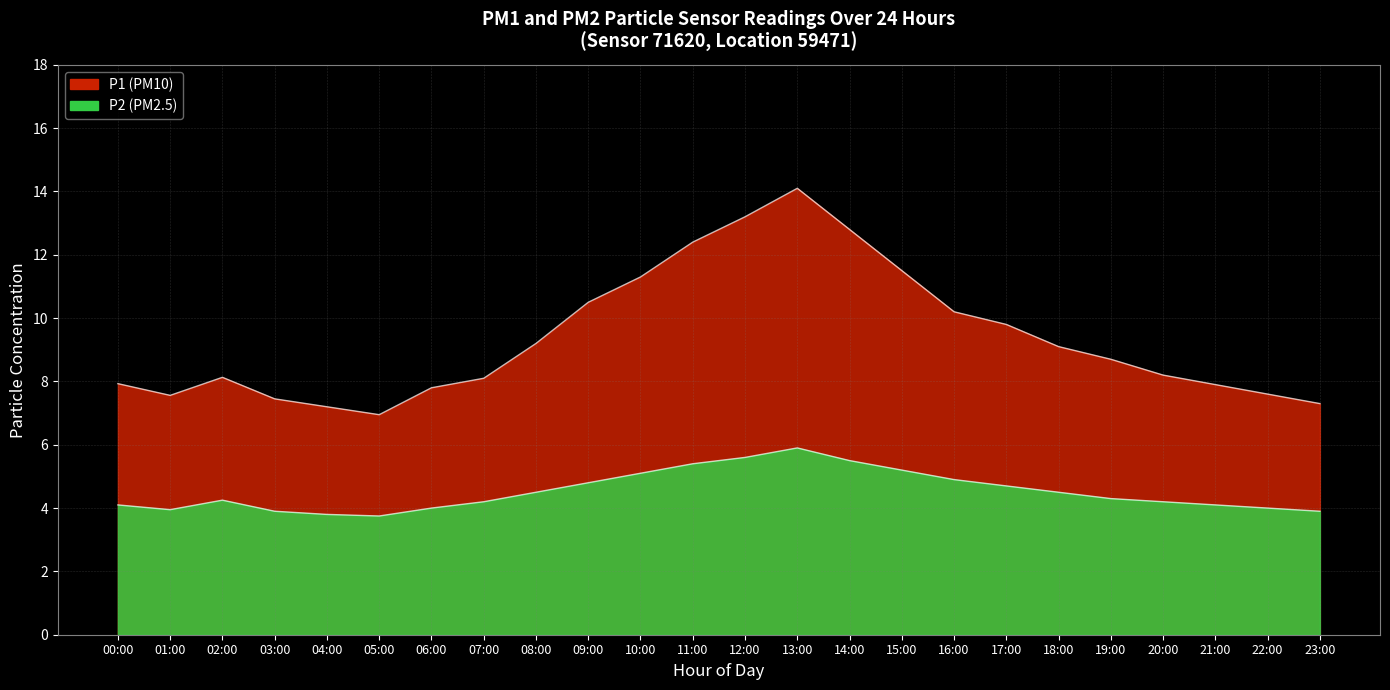

Which category has the lowest value in the P1 series?

05:00